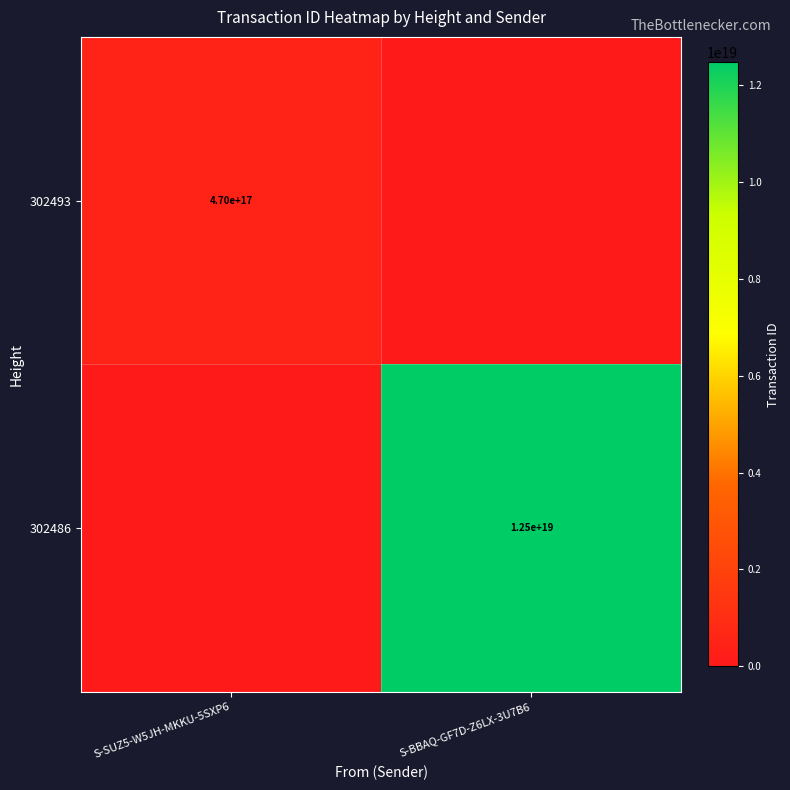

How many data points does each series have?

2